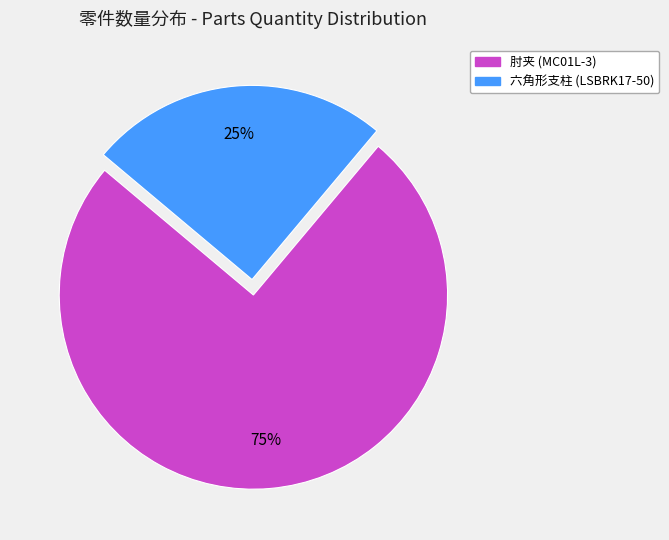

Is there any slice that represents more than half of the pie?

Yes